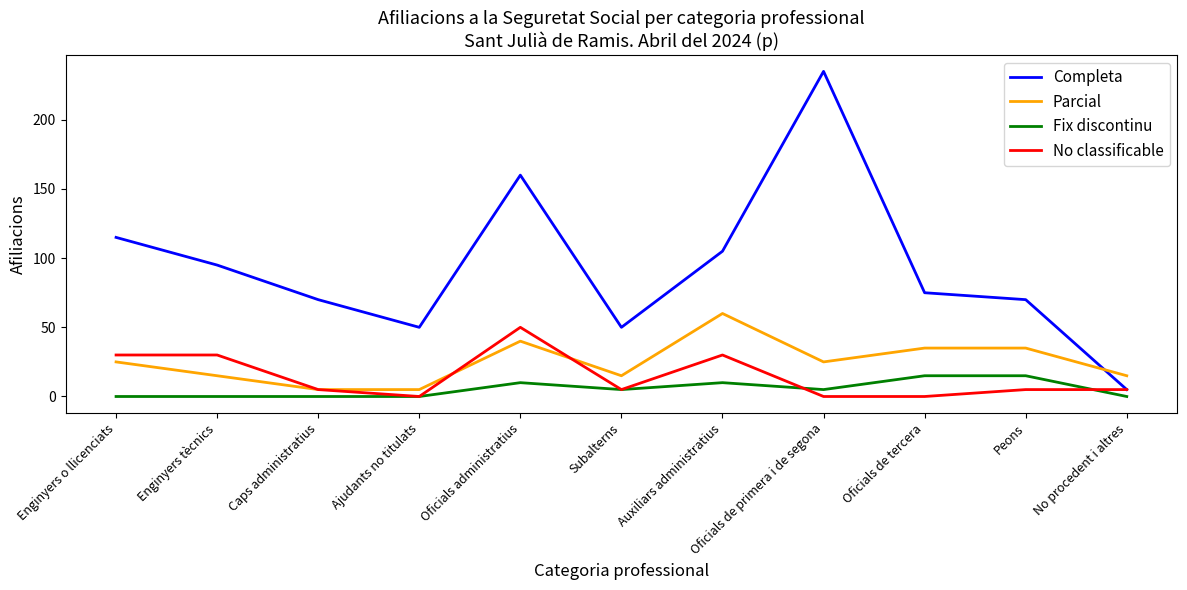

Which series has the largest total across all categories?

Completa